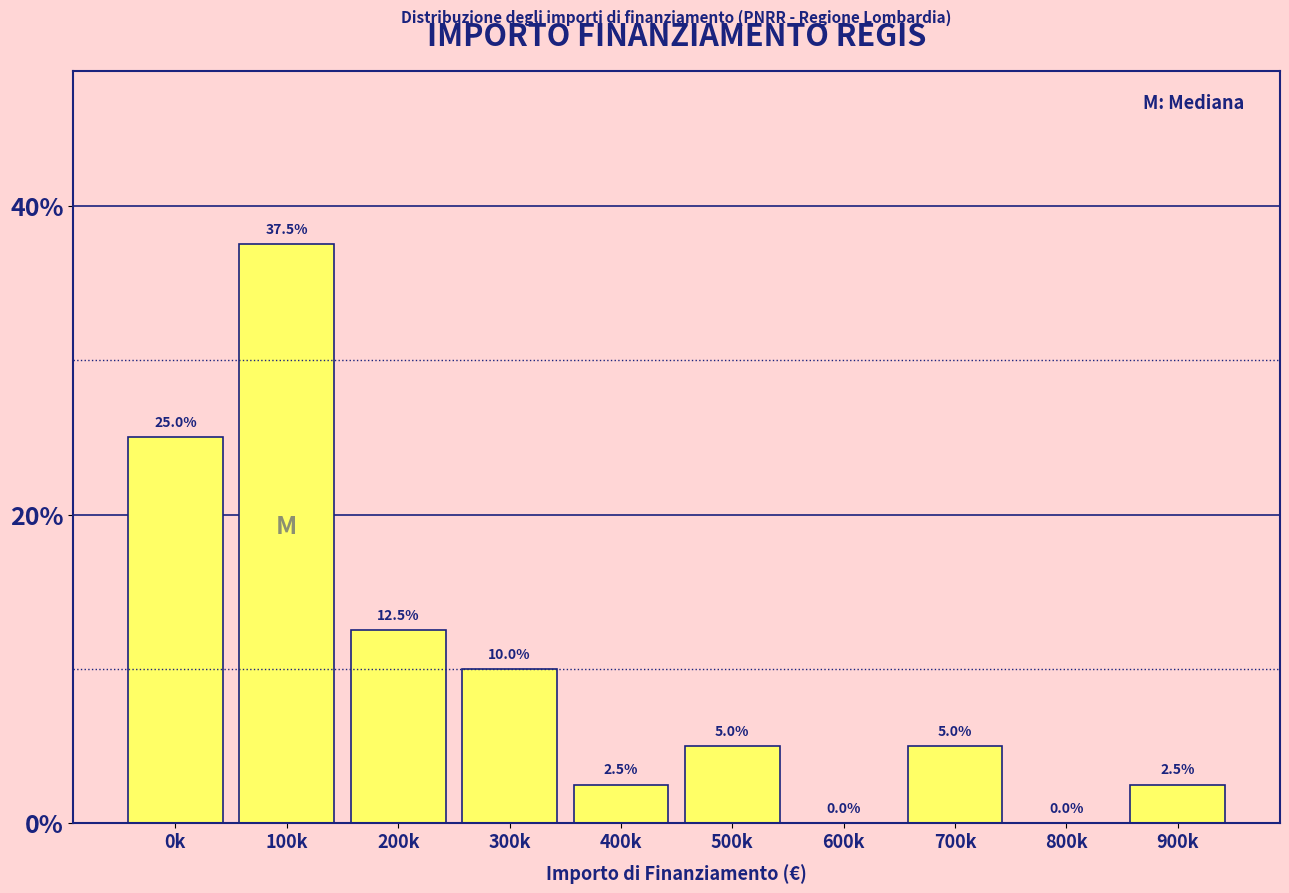

Reading left to right, list all the values displayed in this chart.

0k=25.0	100k=37.5	200k=12.5	300k=10.0	400k=2.5	500k=5.0	600k=0.0	700k=5.0	800k=0.0	900k=2.5